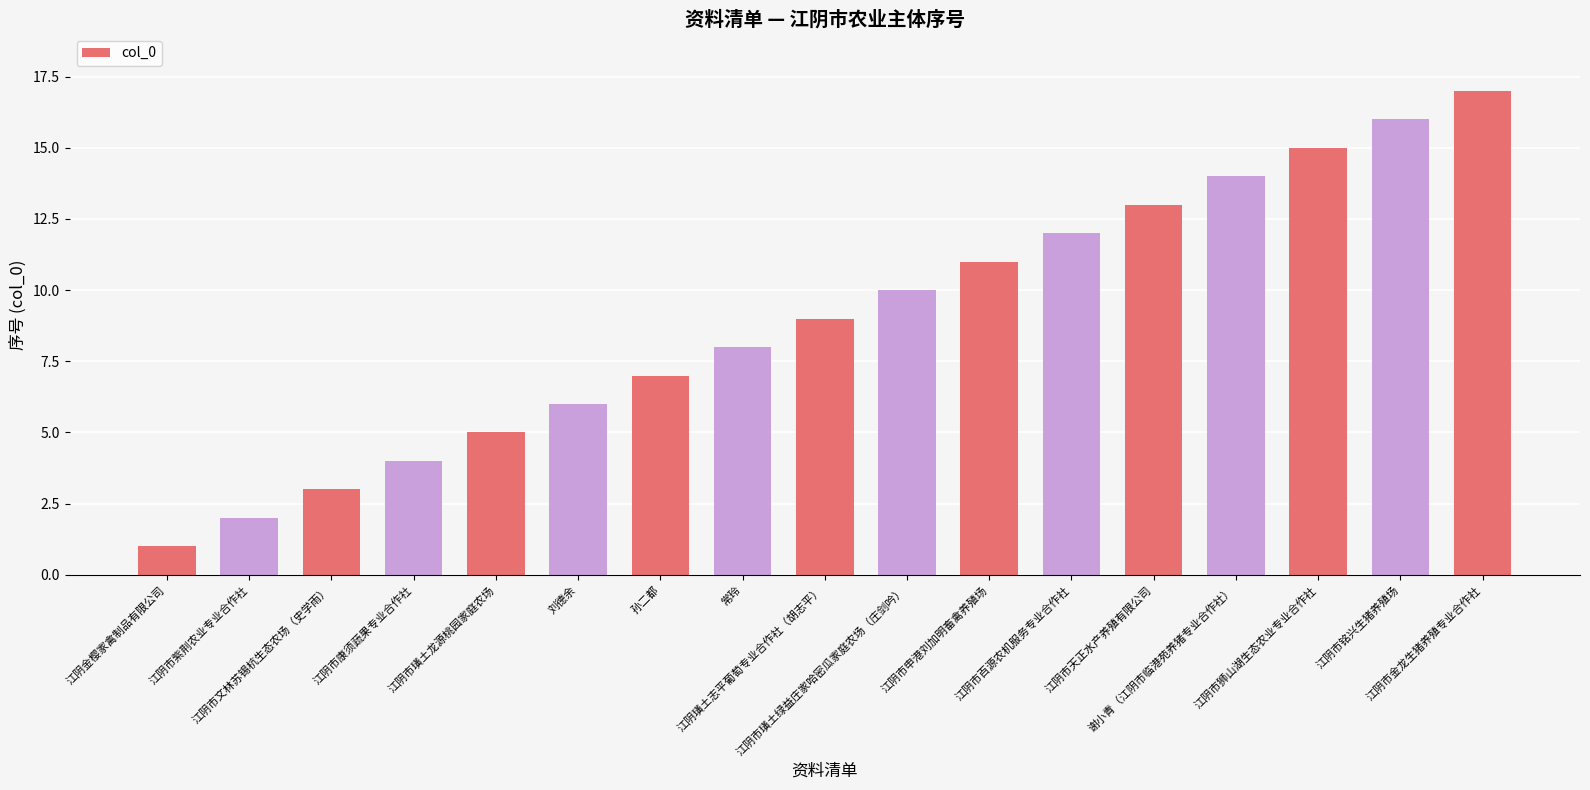

What position from the left is 江阴市天正水产养殖有限公司?

13